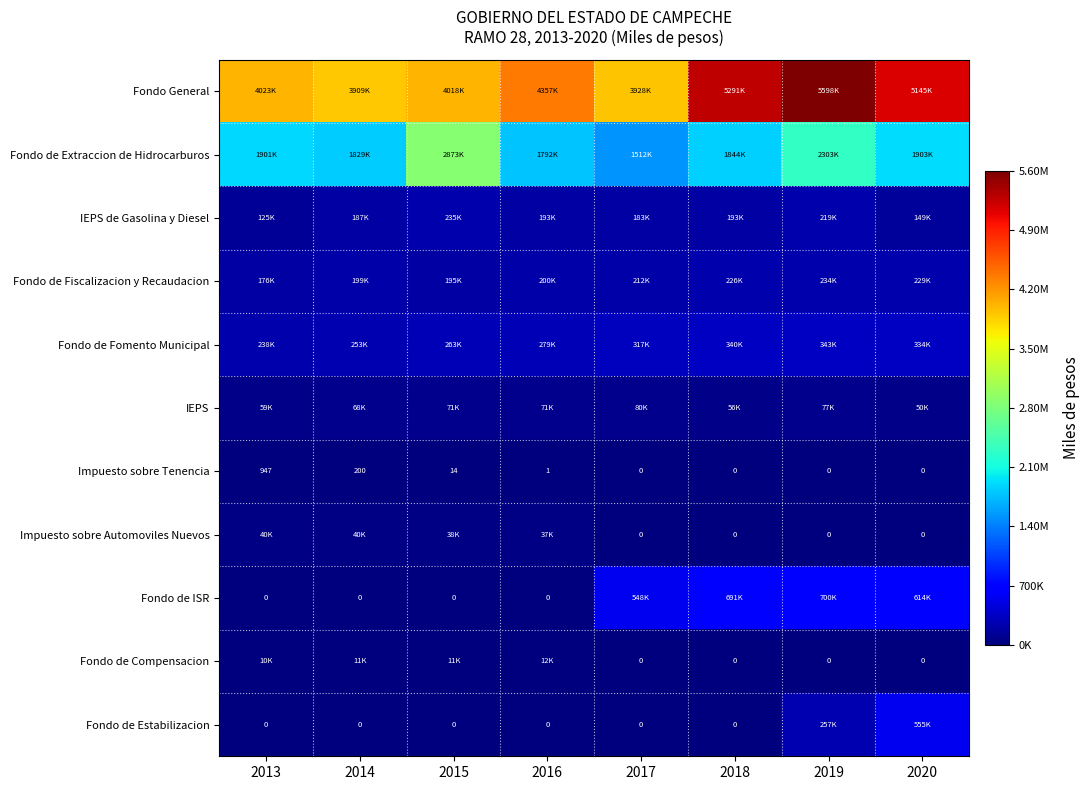

What is the highest value of the IEPS de Gasolina y Diesel series?

234570.0